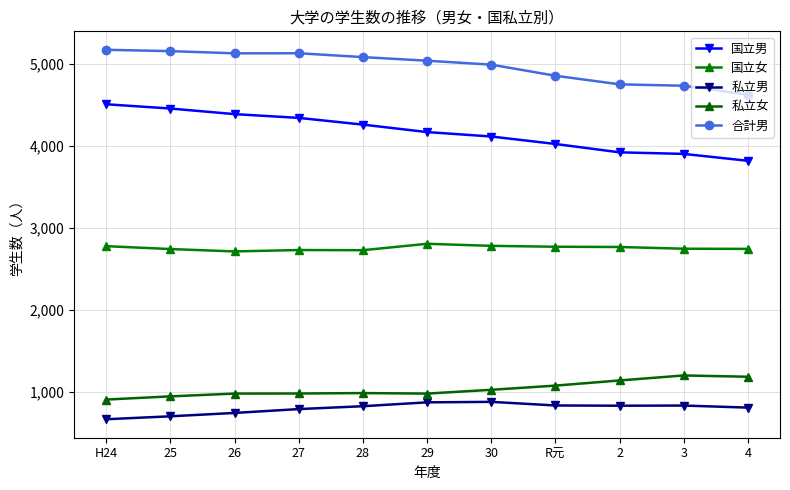

True or false: 国立女 has a value of 1370 at 26.

False